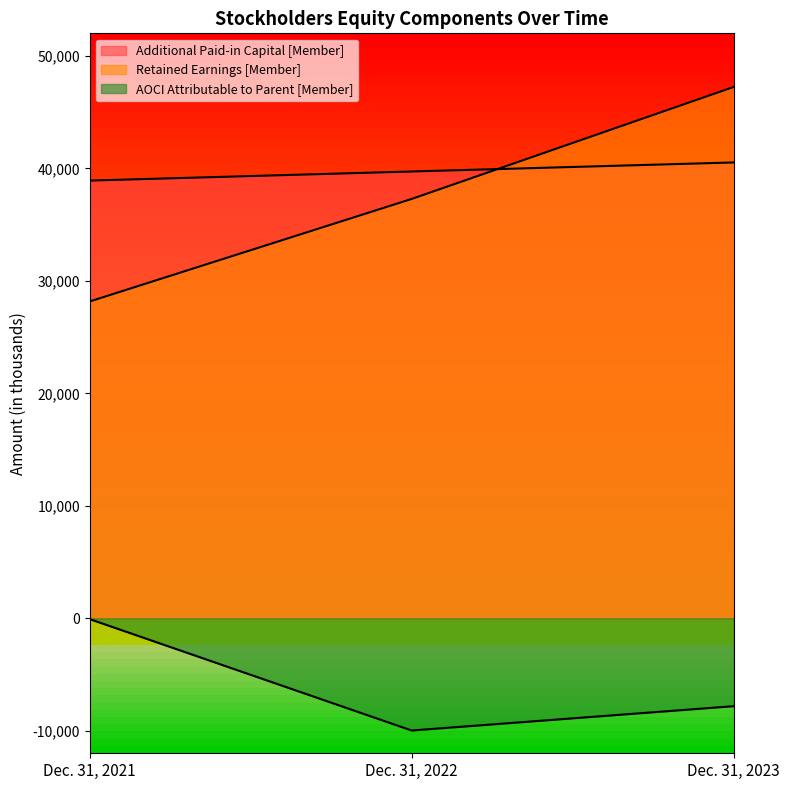

What is the difference between the AOCI Attributable to Parent [Member] values at Dec. 31, 2023 and Dec. 31, 2022?

2162